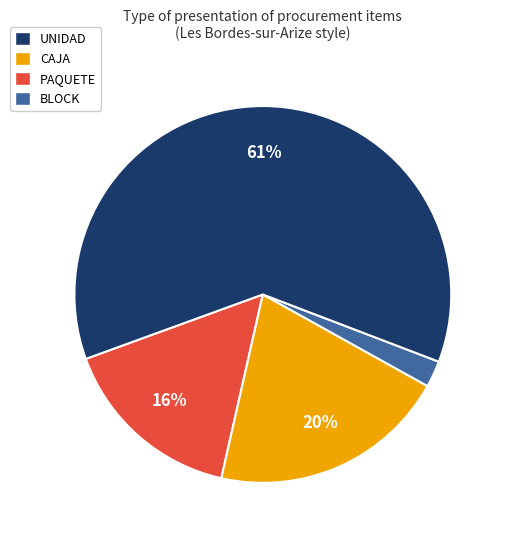

To the nearest percent, what is the average slice percentage?

25%